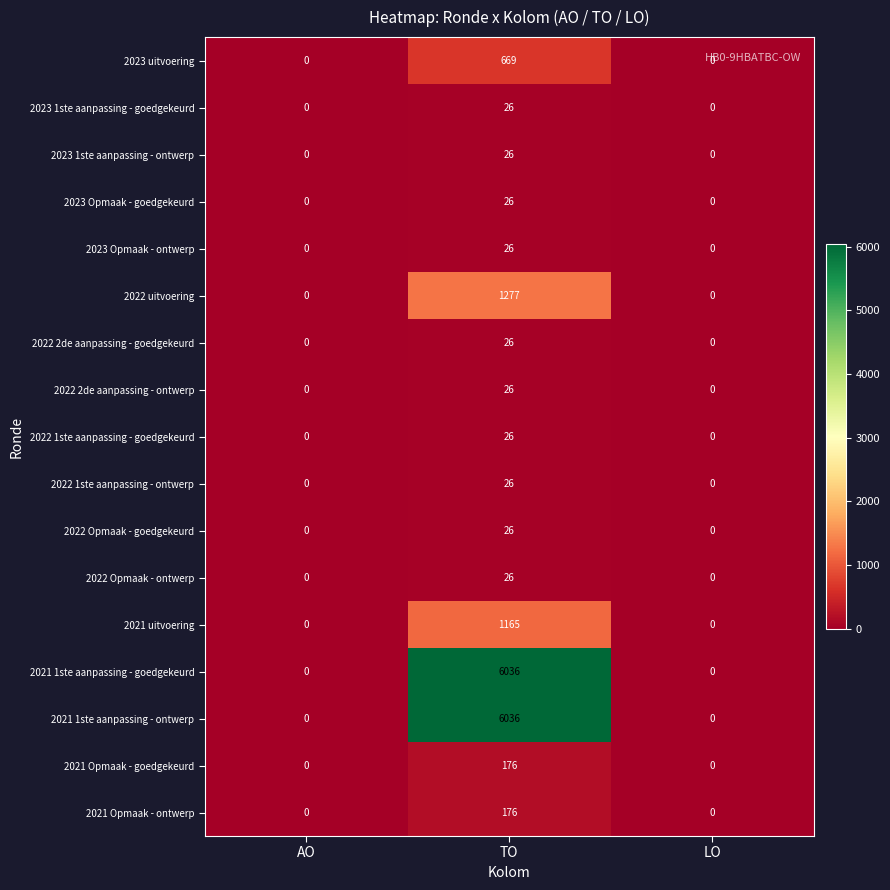

How many 2021 Opmaak - ontwerp values are between 0 and 176?

3